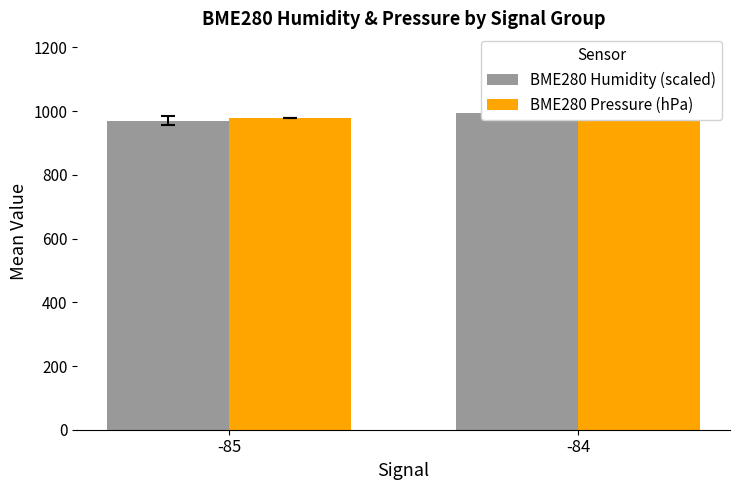

What value does the BME280 Humidity (scaled) series have at -84?

995.4